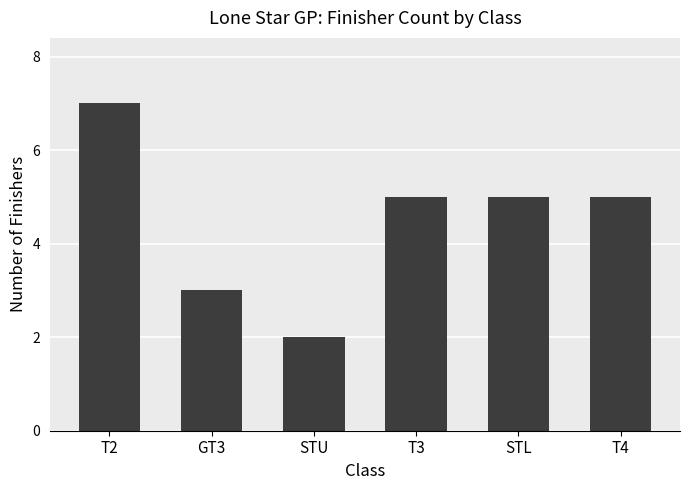

What is the label of the 5th bar from the left?

STL